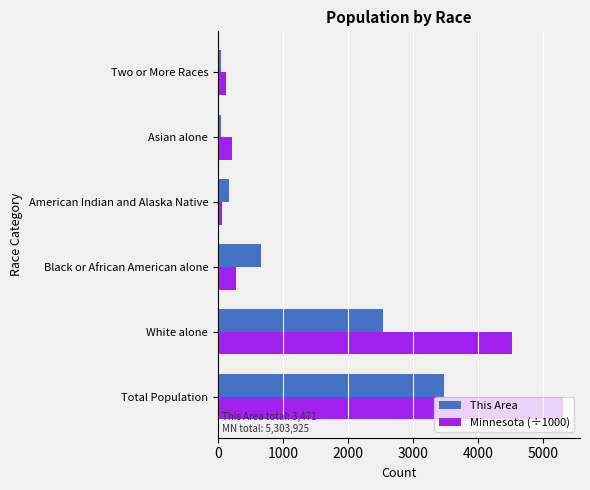

At Total Population, list the series in order from largest to smallest.

Minnesota (÷1000), This Area